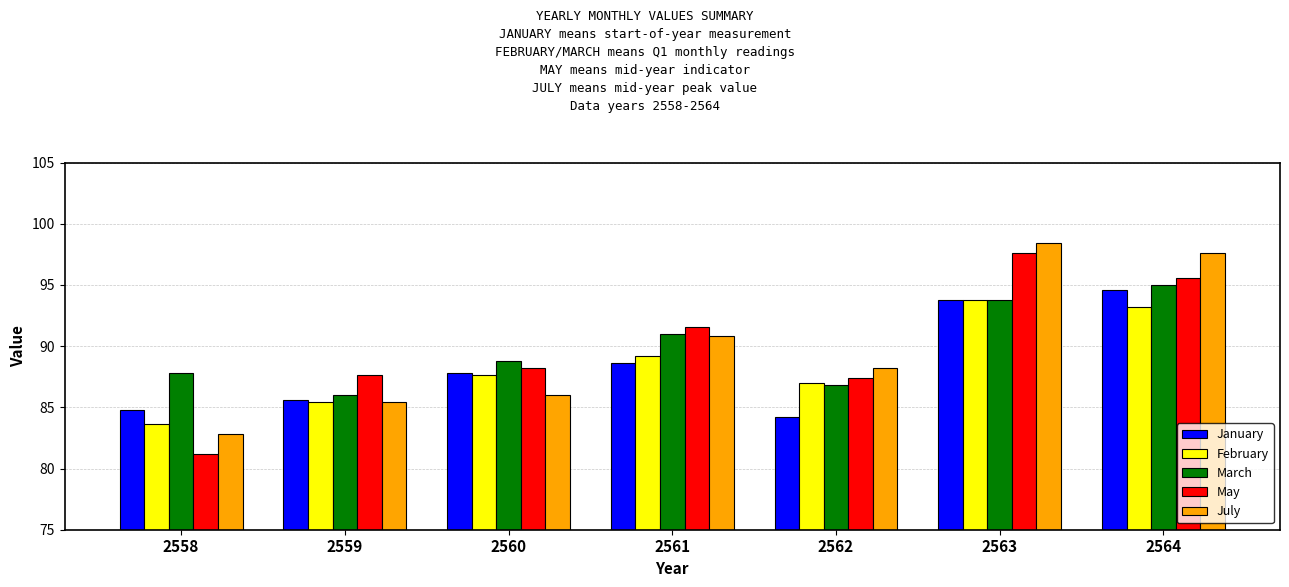

What value does the January series have at 2564?

94.6